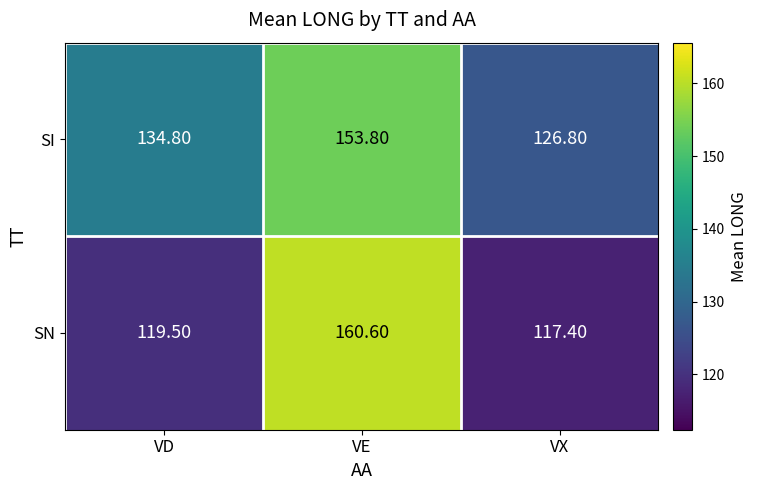

At which label does SI first exceed 134?

VD